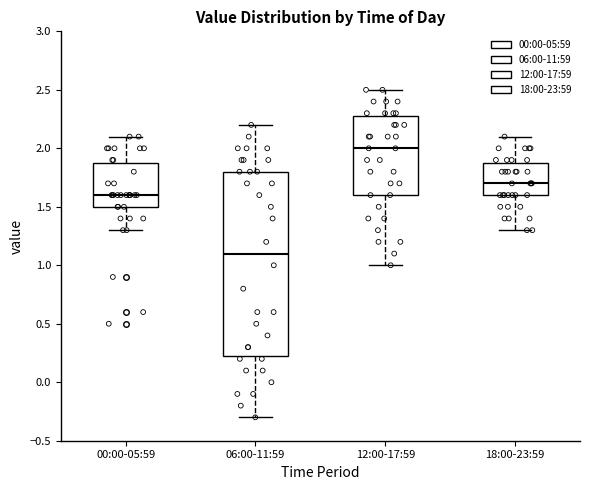

Reading left to right, transcribe this box plot: for each box, give where its median line is, the range the box spans, and where its two whiskers end, as read against the y-axis. The values are not printed on the chart, so give them approximately, as read against the axis.

00:00-05:59: median 1.60, box 1.50 to 1.90, whiskers 1.30 to 2.10
06:00-11:59: median 1.10, box 0.25 to 1.80, whiskers -0.30 to 2.20
12:00-17:59: median 2.00, box 1.60 to 2.30, whiskers 1.00 to 2.50
18:00-23:59: median 1.70, box 1.60 to 1.90, whiskers 1.30 to 2.10